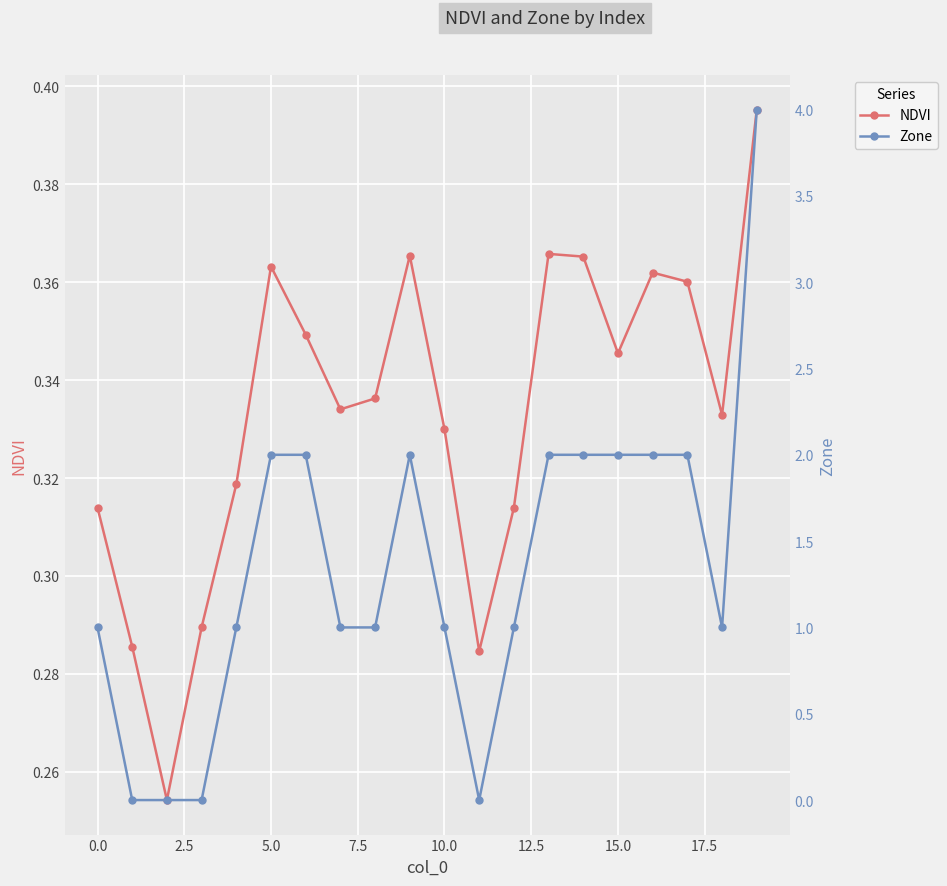

Count the NDVI values in the range 0 to 1.

20